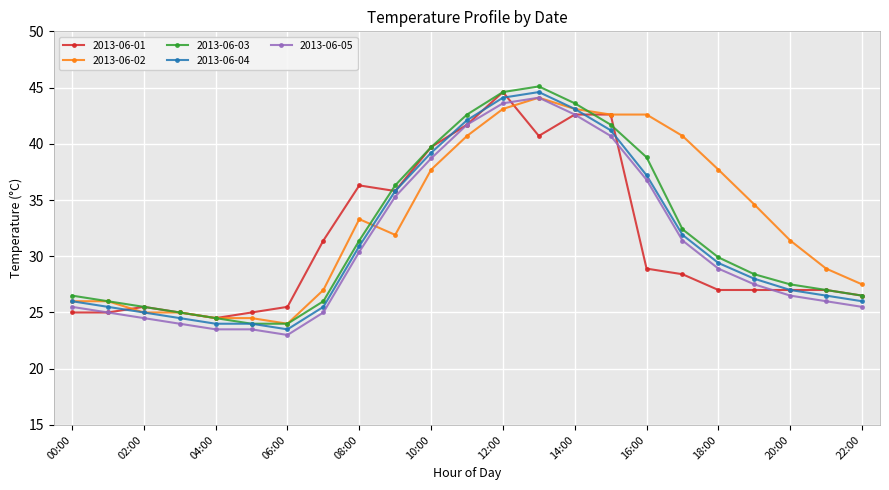

True or false: 2013-06-04 and 2013-06-05 cross at least once.

False